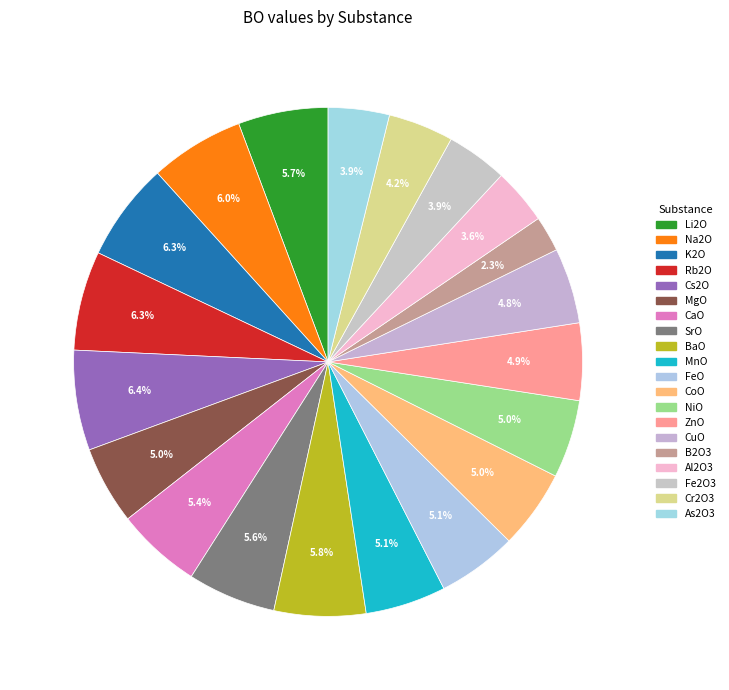

What percentage is the Cs2O slice, to the nearest percent?

6%